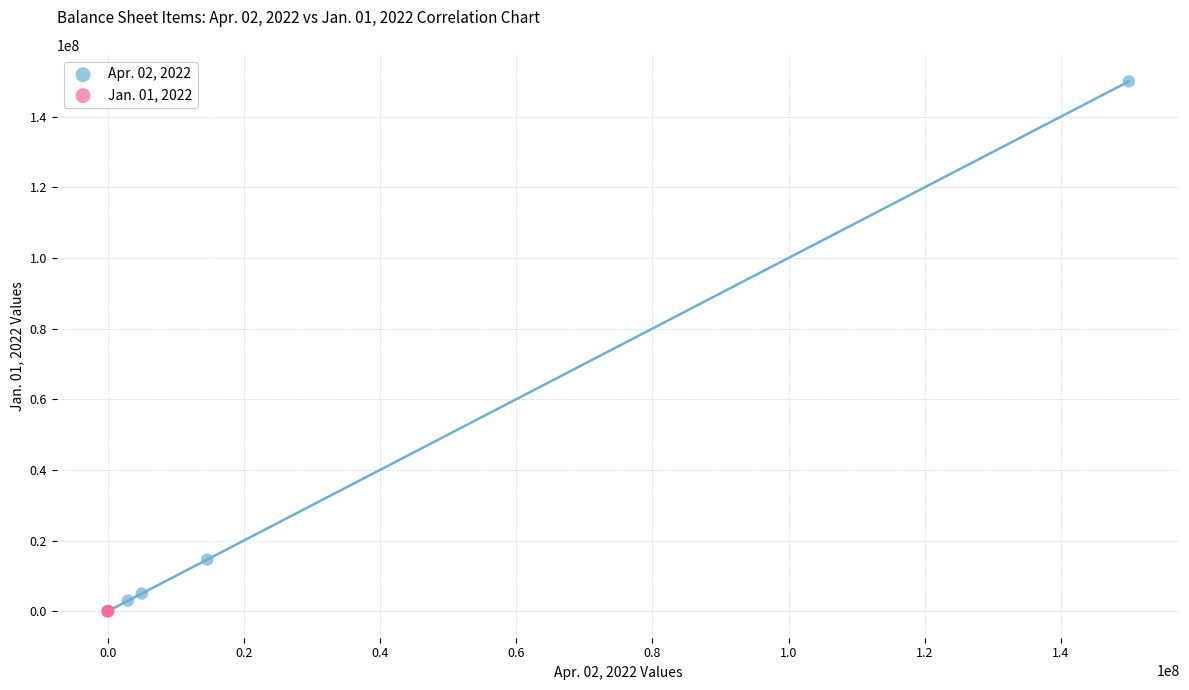

Which series has the largest Y range (max minus min)?

Apr. 02, 2022